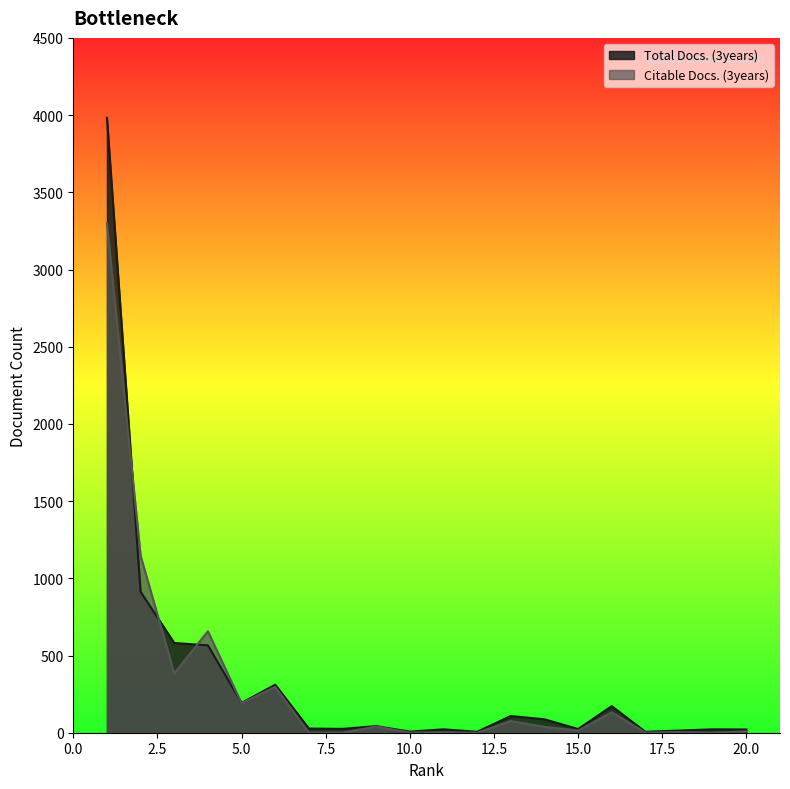

What is the difference between the maximum and minimum values in the Total Docs. (3years) series?

3976